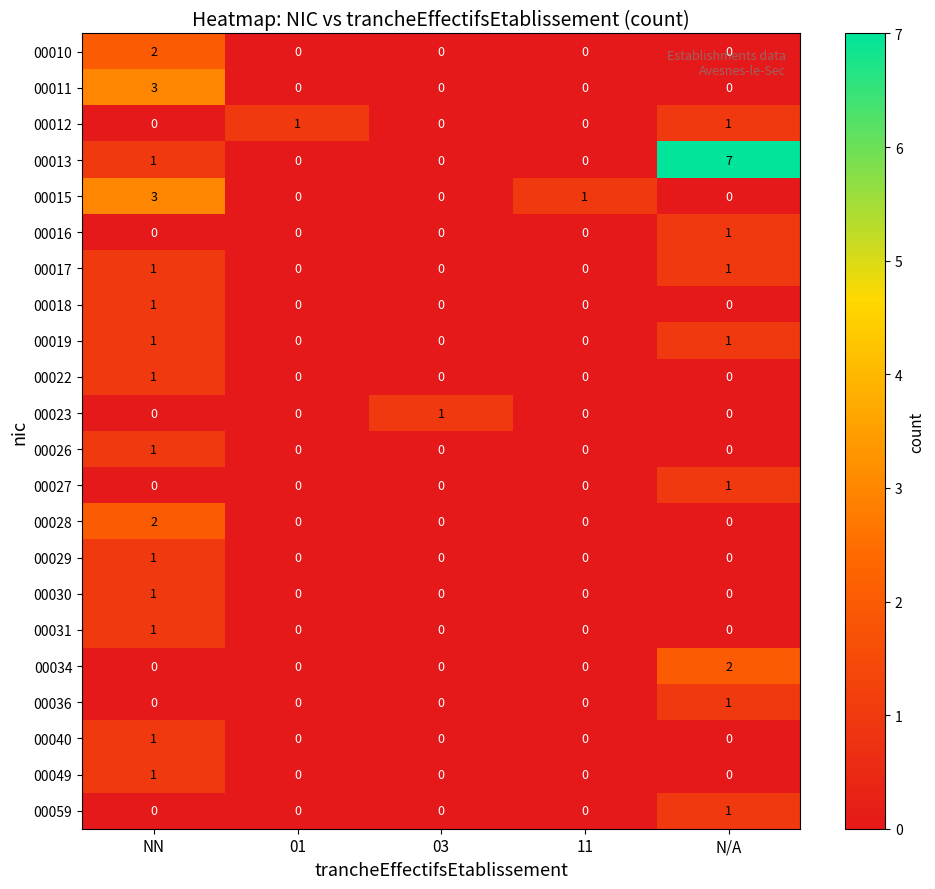

What is the sum of the 00011 values at NN and N/A?

3